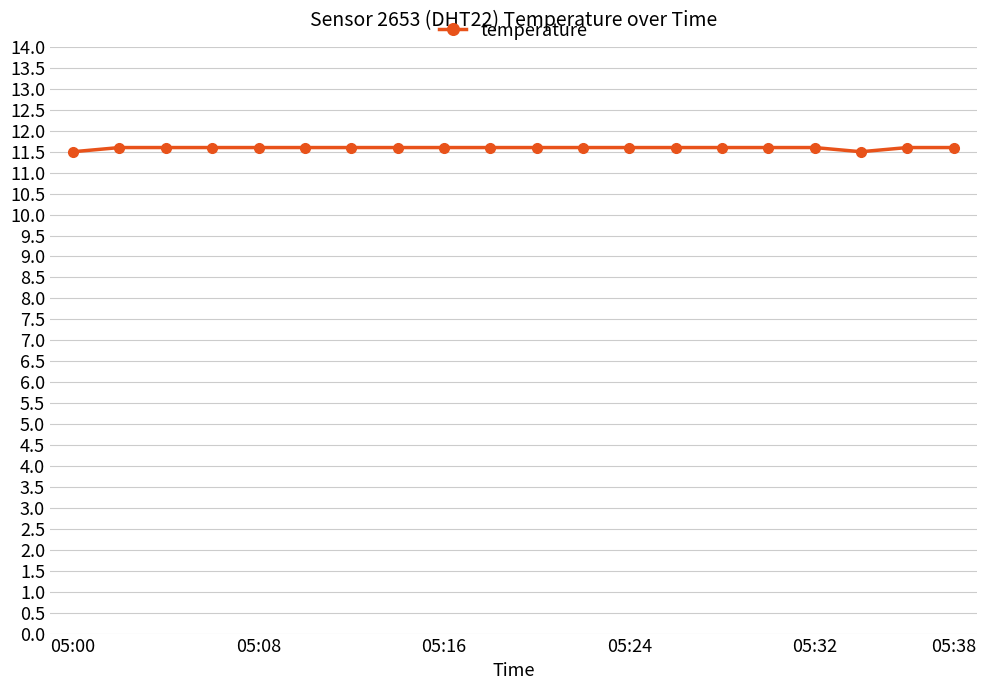

Reading left to right, list all the values displayed in this chart.

11.5	11.6	11.6	11.6	11.6	11.6	11.6	11.6	11.6	11.6	11.6	11.6	11.6	11.6	11.6	11.6	11.6	11.5	11.6	11.6